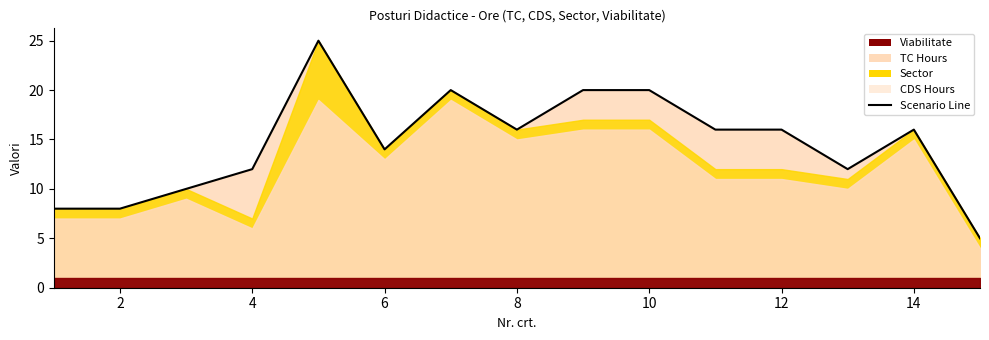

How many values are between 10 and 20?

11